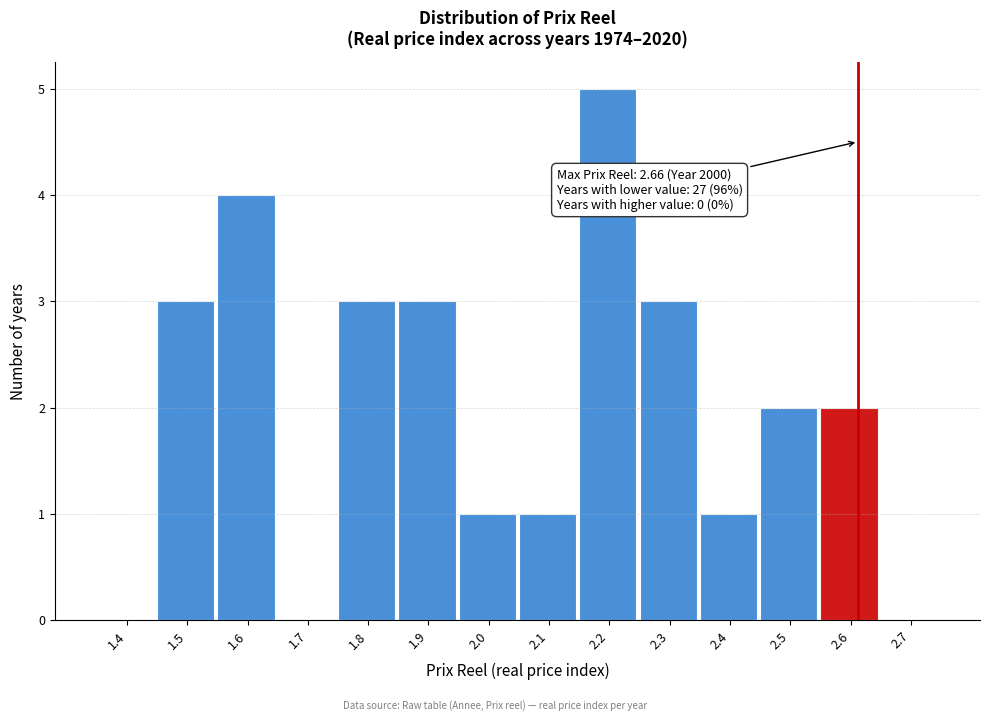

Reading left to right, list all the values displayed in this chart.

1.4=0	1.5=3	1.6=4	1.7=0	1.8=3	1.9=3	2.0=1	2.1=1	2.2=5	2.3=3	2.4=1	2.5=2	2.6=2	2.7=0